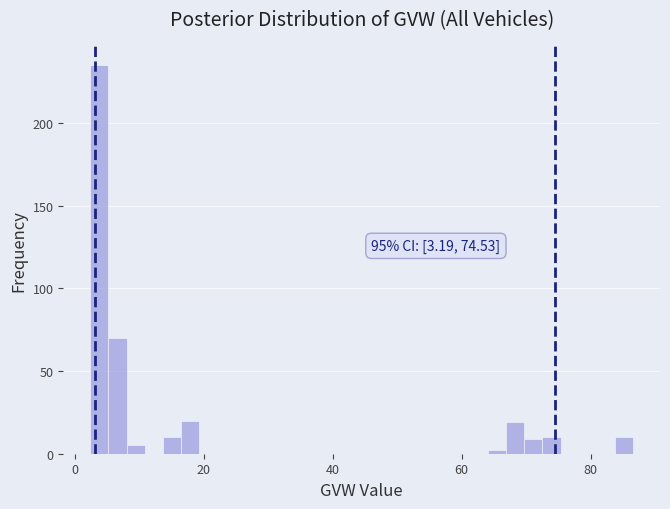

Read against the x-axis, roughly where is the centre of the tallest bar?

4